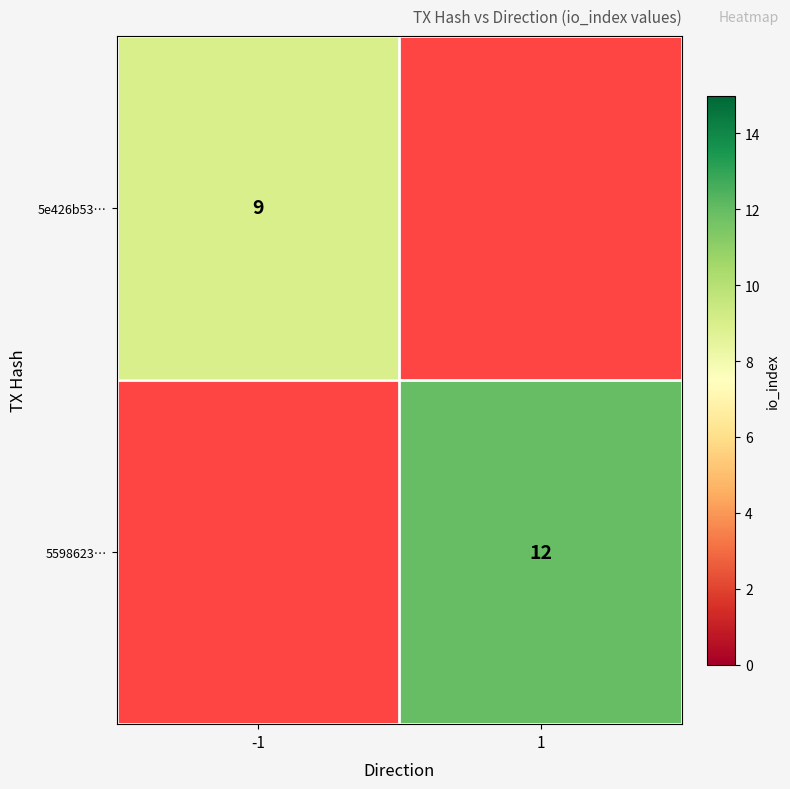

Is it true that 5598623… equals 19 at 1?

False